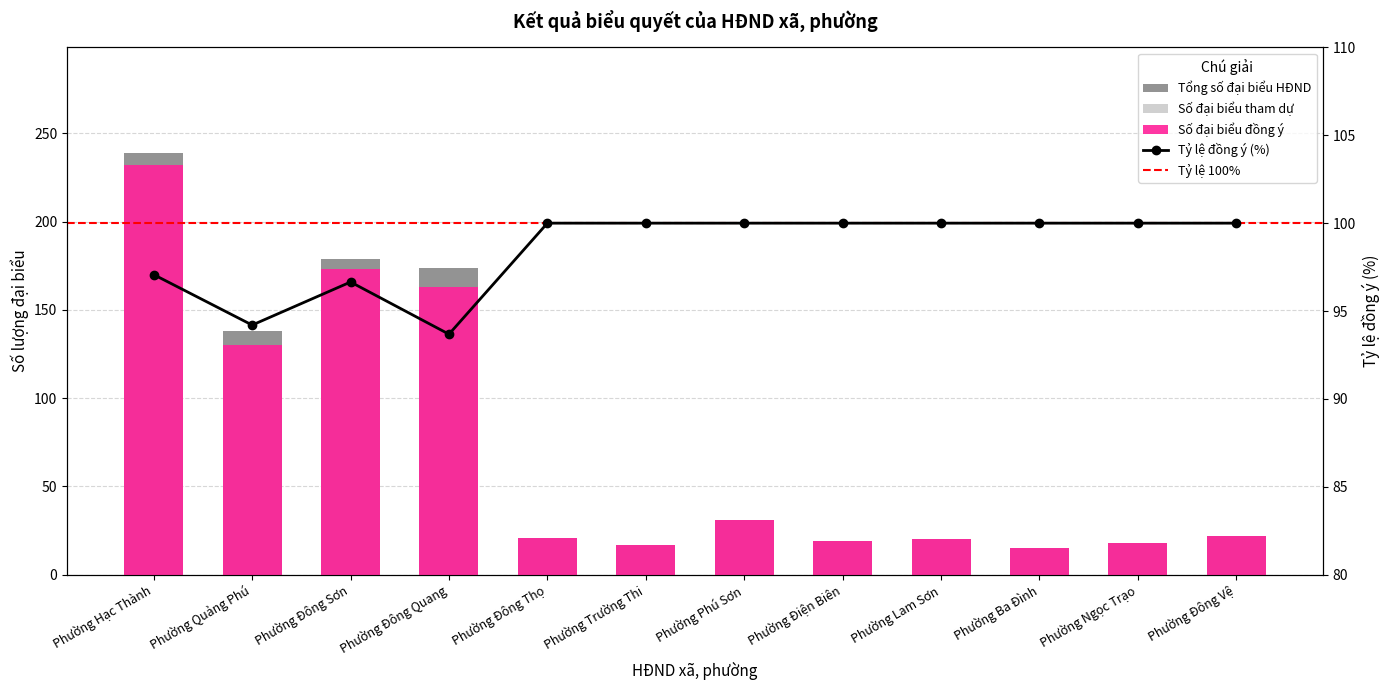

Between Phường Lam Sơn and Phường Ngọc Trạo, which series saw the biggest shift?

Tổng số đại biểu HĐND